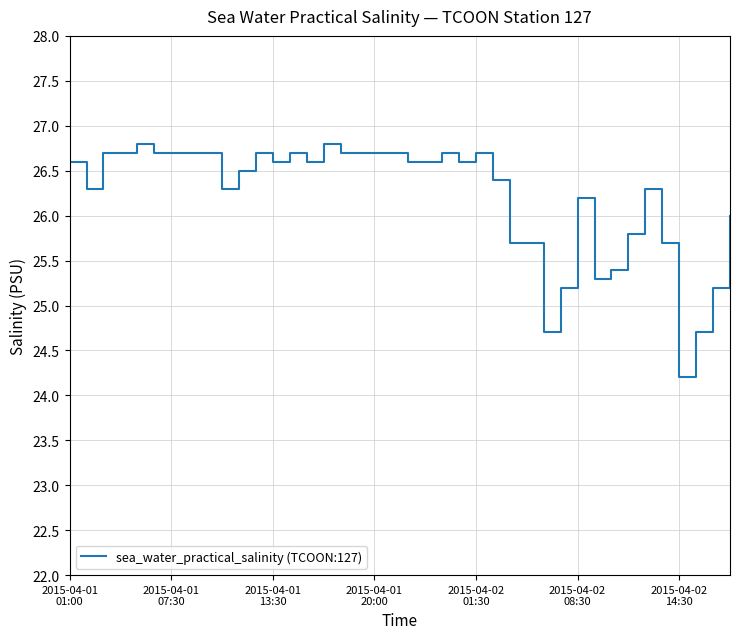

What is the smallest value displayed?

24.2